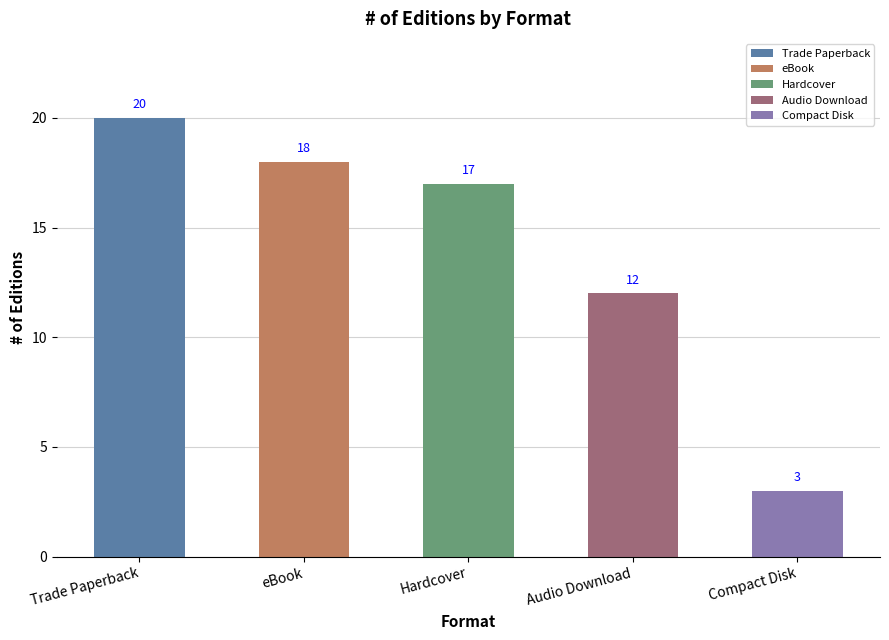

Rank the categories by value from highest to lowest.

Trade Paperback, eBook, Hardcover, Audio Download, Compact Disk